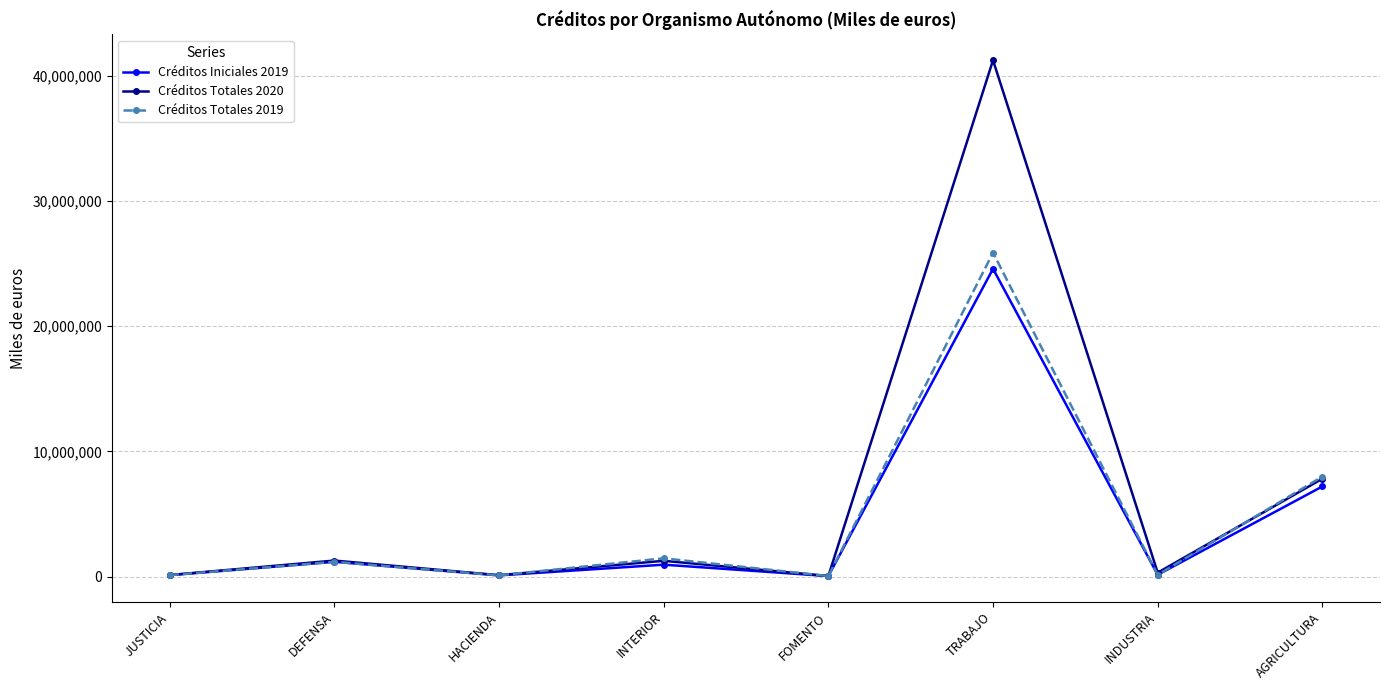

Which category has the highest value in the Créditos Iniciales 2019 series?

TRABAJO